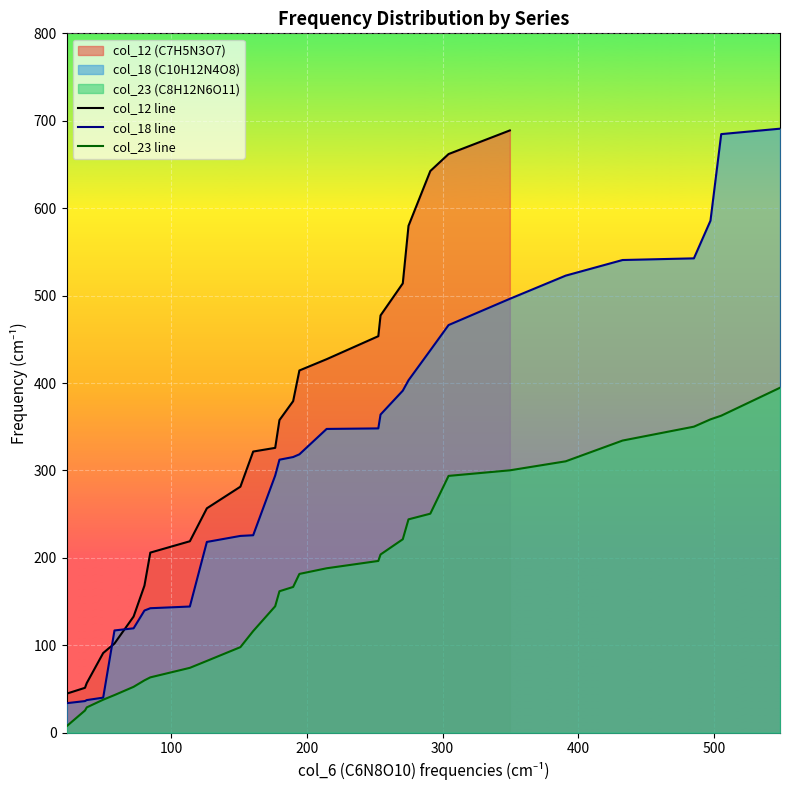

What is the difference between the second highest and minimum values in the col_23 series?

355.3